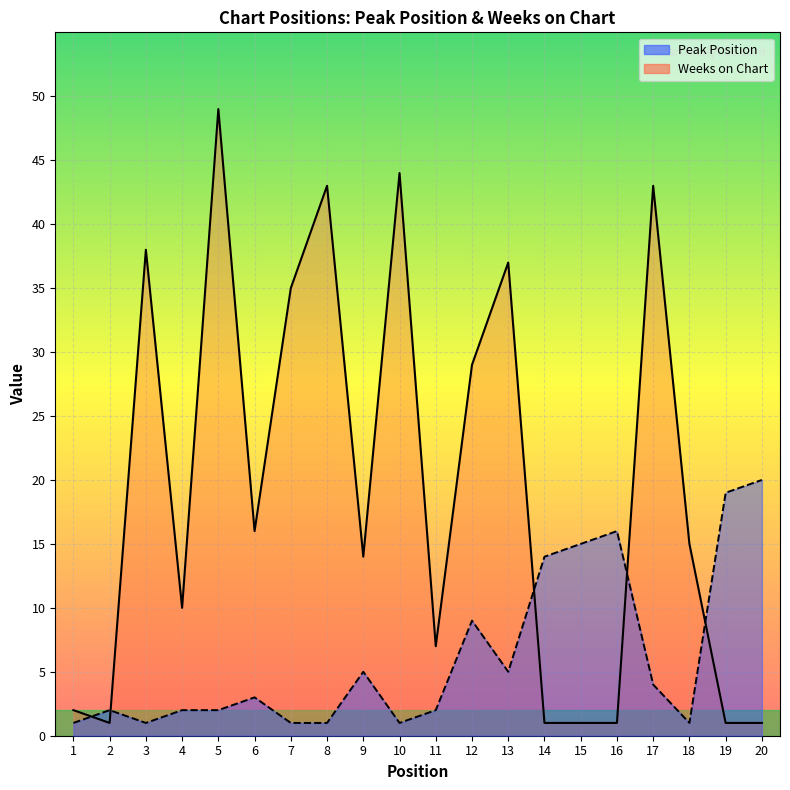

The Peak Position series shows 10 at 15. True or false?

False